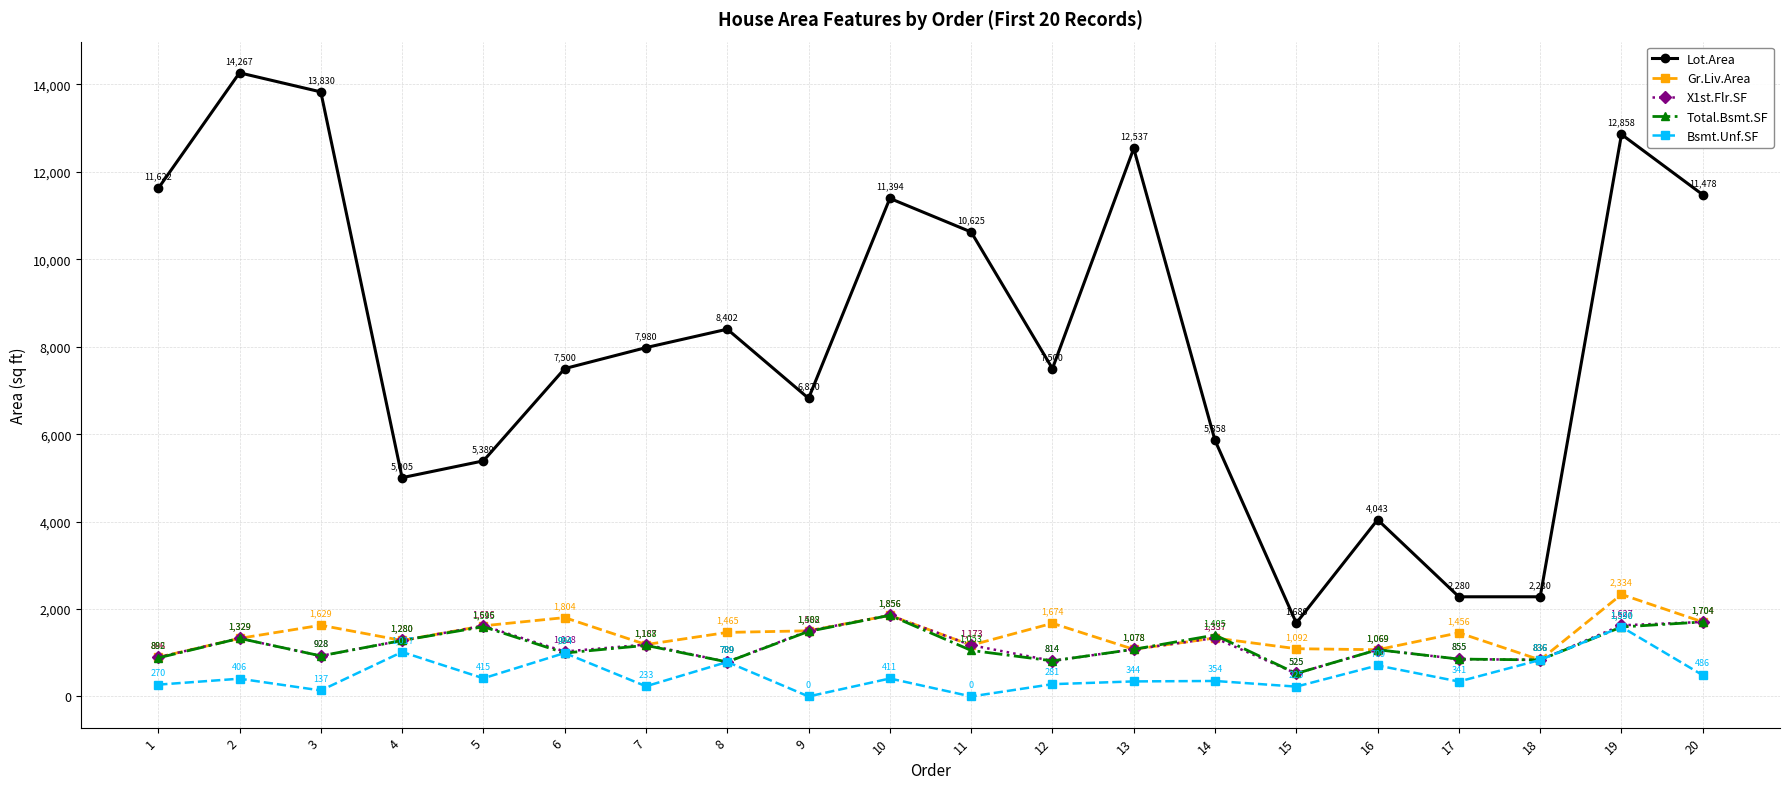

What is the maximum value for X1st.Flr.SF?

1856